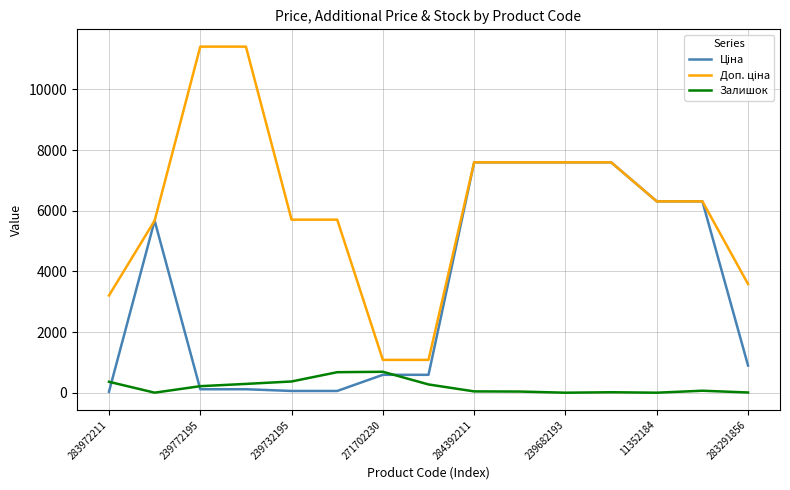

What is the greatest value displayed?

11410.0